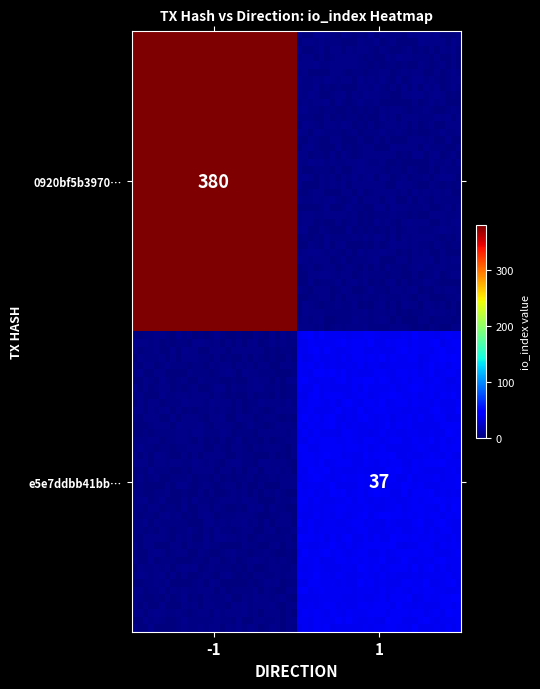

Reading right to left, transcribe all the data shown in this chart.

0920bf5b3970a29b5b0e325620311d5c60365d2: io_index=380	direction=-1
e5e7ddbb41bbc592f8721ea299c2d795ca792c3: io_index=37	direction=1